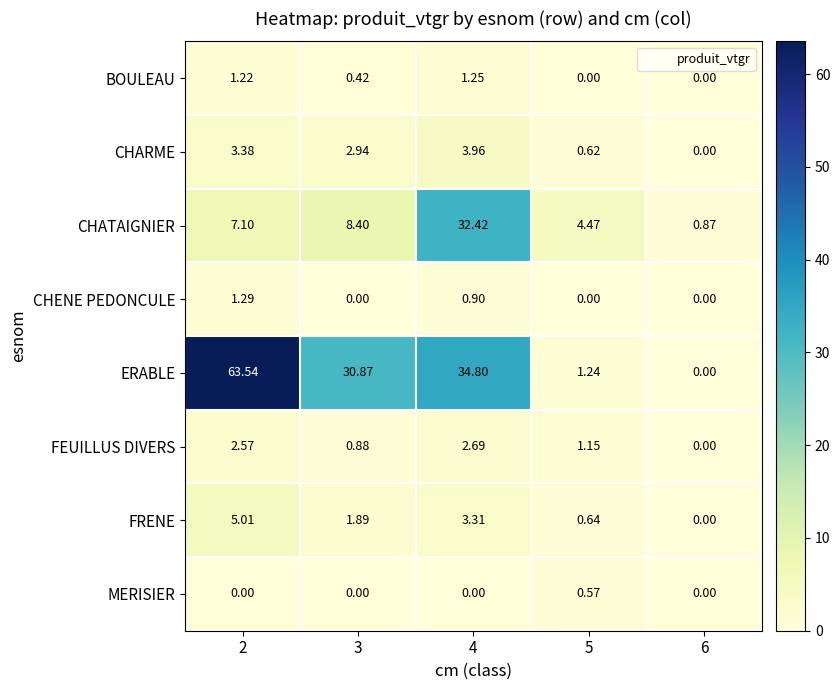

Rank the series by their maximum value, from highest to lowest.

ERABLE, CHATAIGNIER, FRENE, CHARME, FEUILLUS DIVERS, CHENE PEDONCULE, BOULEAU, MERISIER